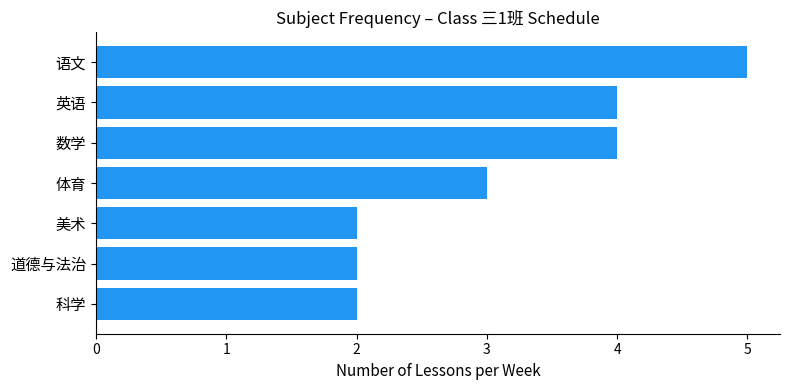

How many bars are there in total?

7